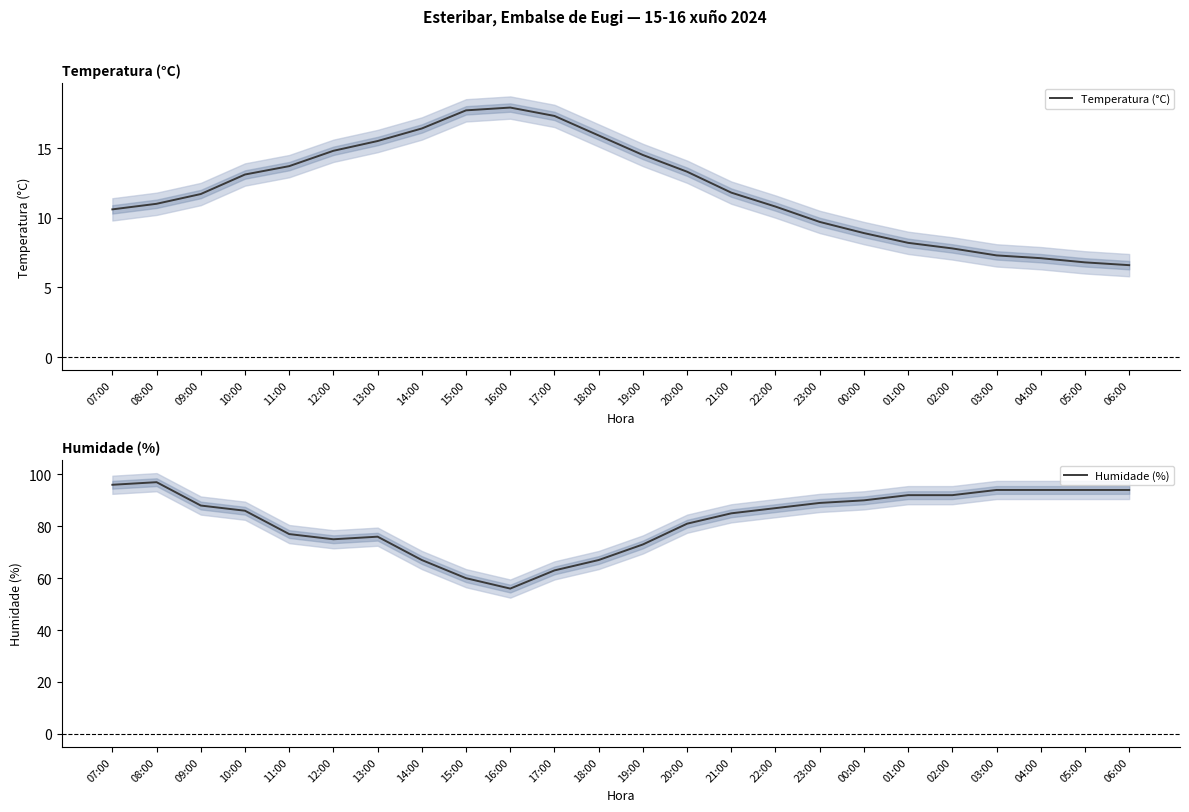

The Temperatura (°C) series shows 8.9 at 00:00. True or false?

True